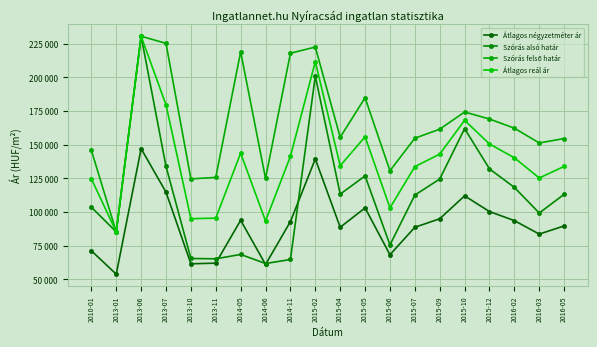

What is the label of the 20th point from the right?

2010-01